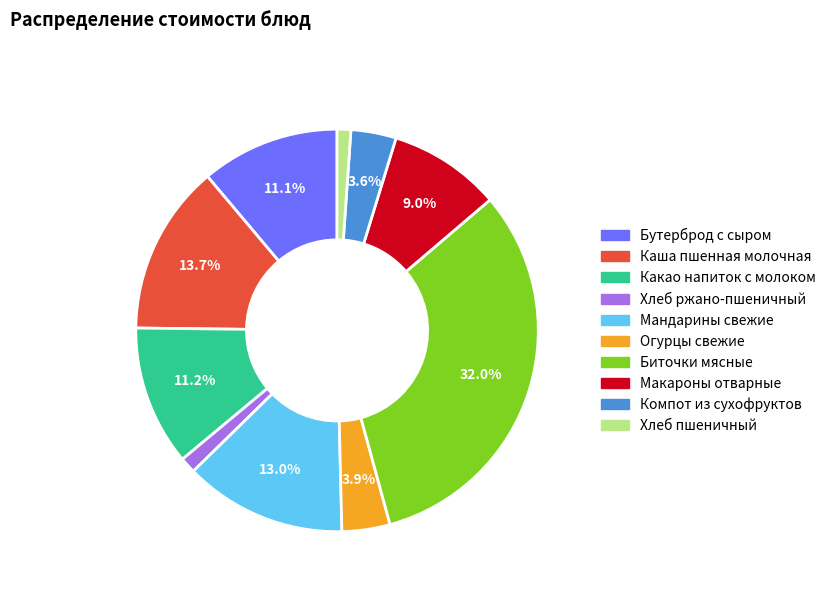

Does Огурцы свежие account for over 50% of the chart?

No